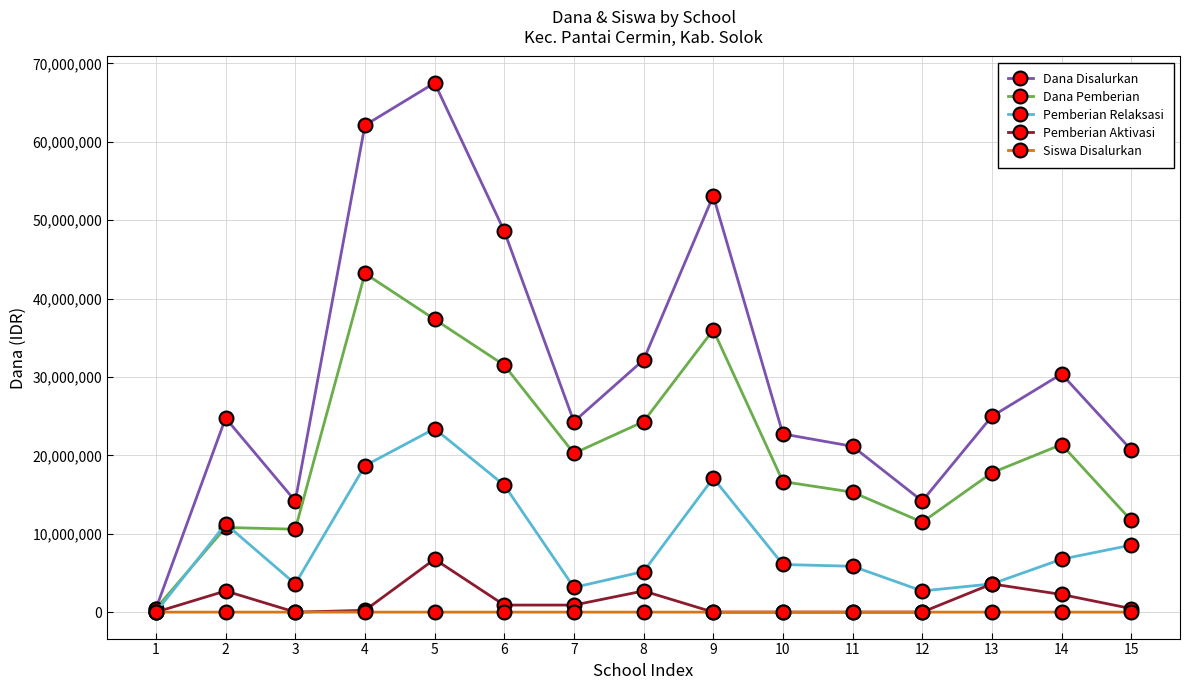

What is the sum of all Siswa Disalurkan values?

1150